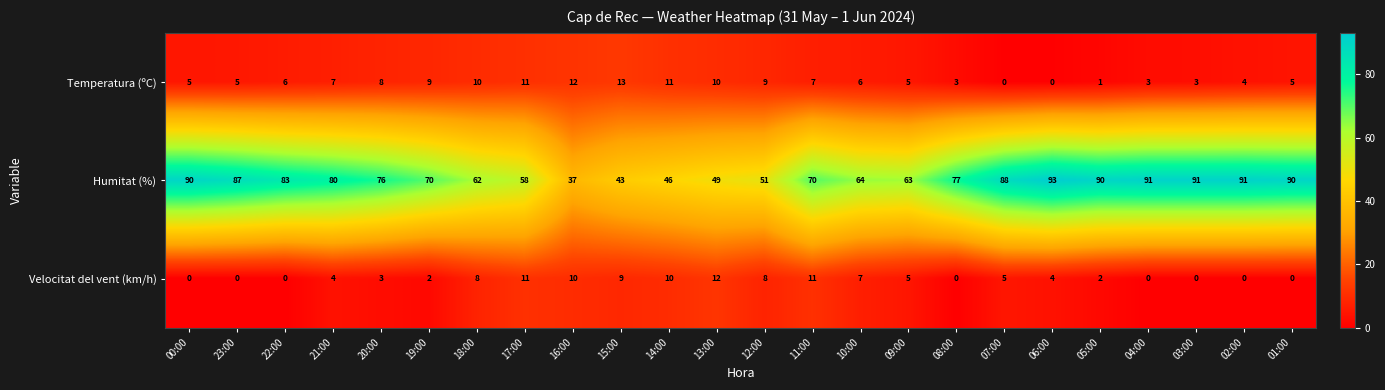

Where is Humitat (%) nearest to the value 65?

10:00